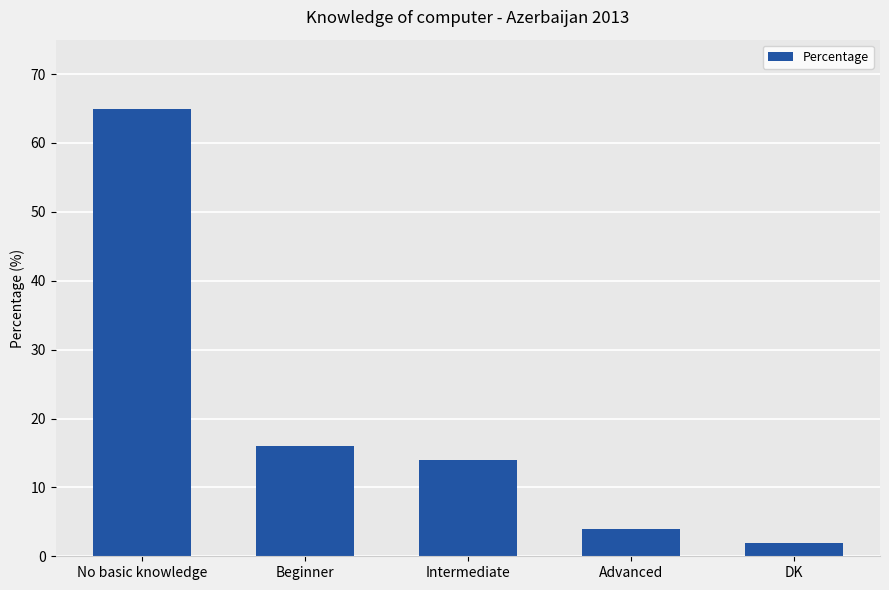

The chart shows a value of 4 at Advanced. True or false?

True